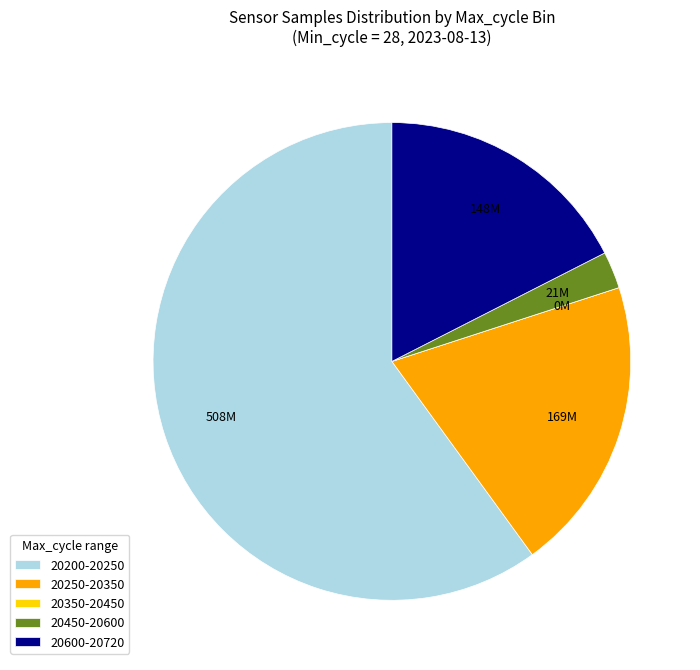

Is it true that 20600-20720 is 17% of the pie?

True